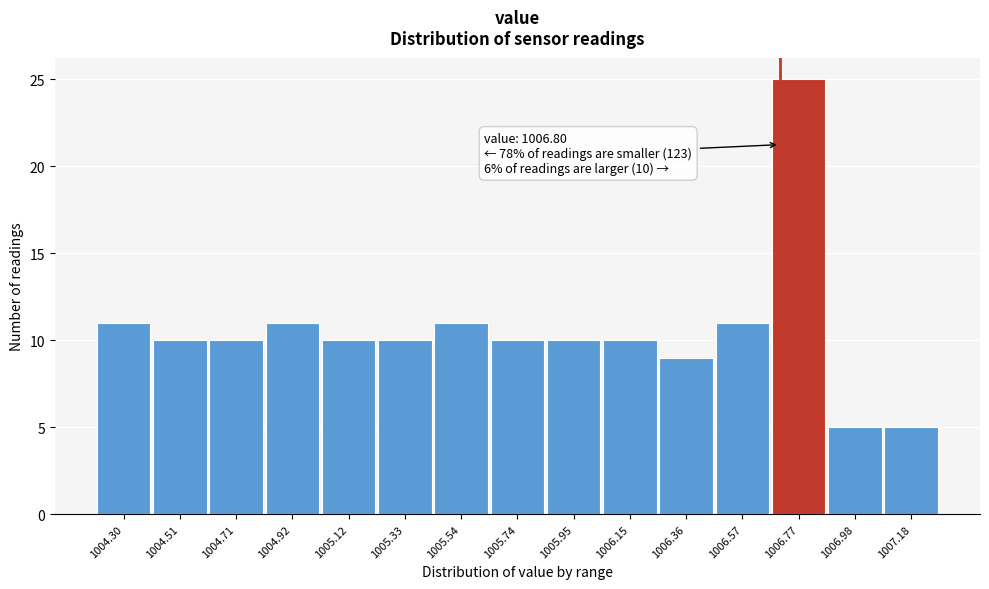

Reading right to left, what are all the values shown in this chart?

1007.18=5	1006.98=5	1006.77=25	1006.57=11	1006.36=9	1006.15=10	1005.95=10	1005.74=10	1005.54=11	1005.33=10	1005.12=10	1004.92=11	1004.71=10	1004.51=10	1004.30=11